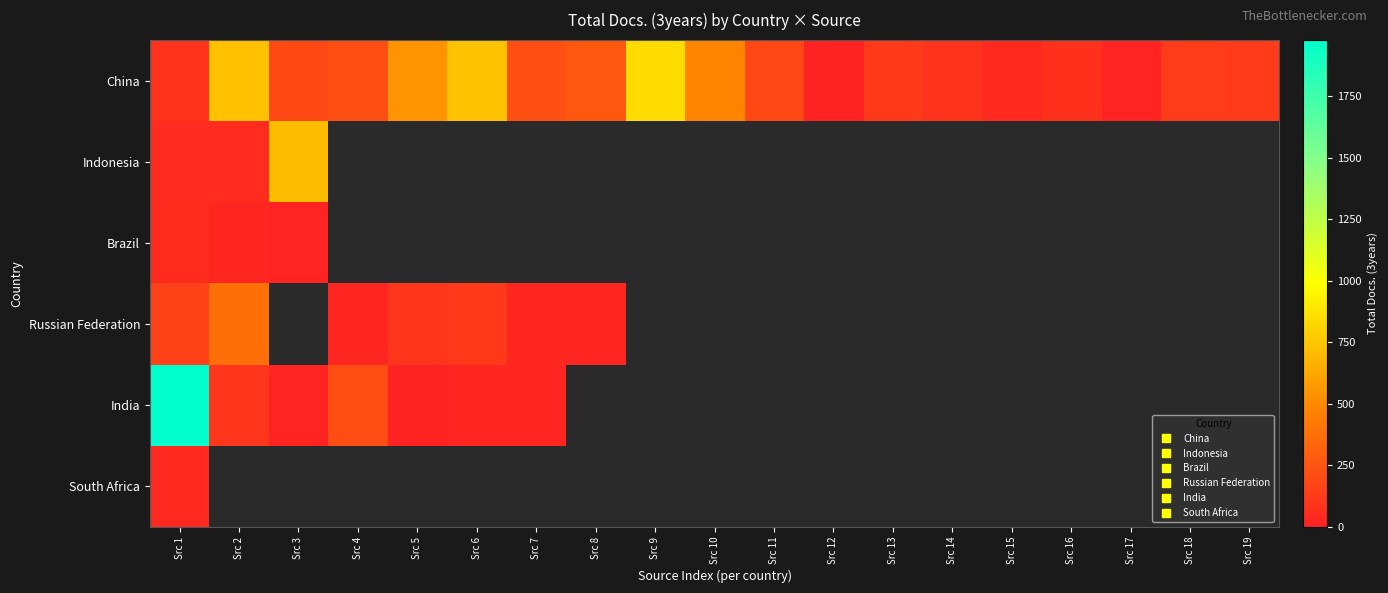

What is the sum of the China values at Src 2 and Src 17?

749.0